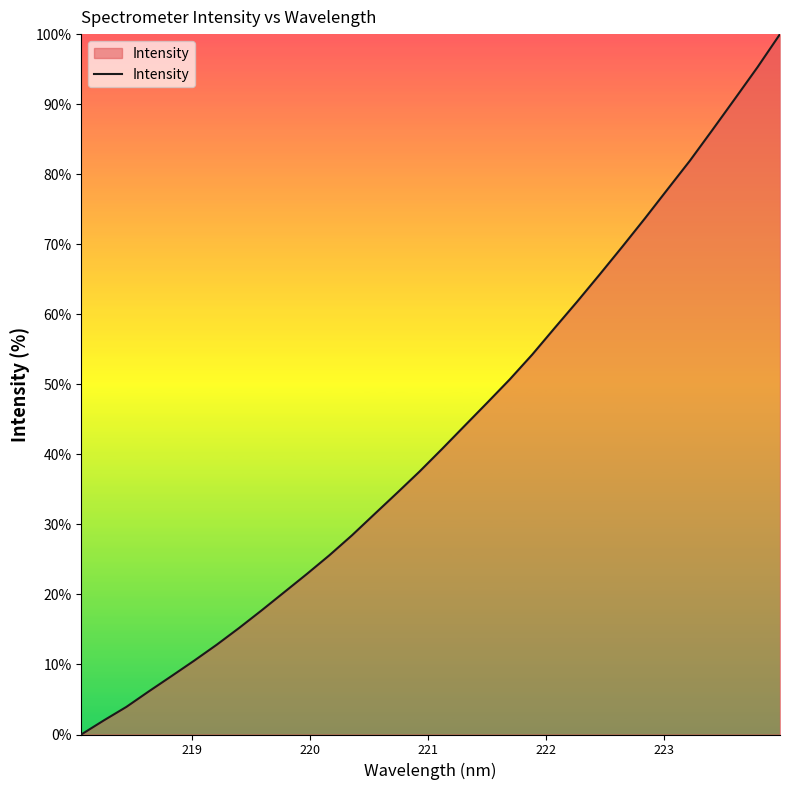

Does the chart have visible grid lines?

No